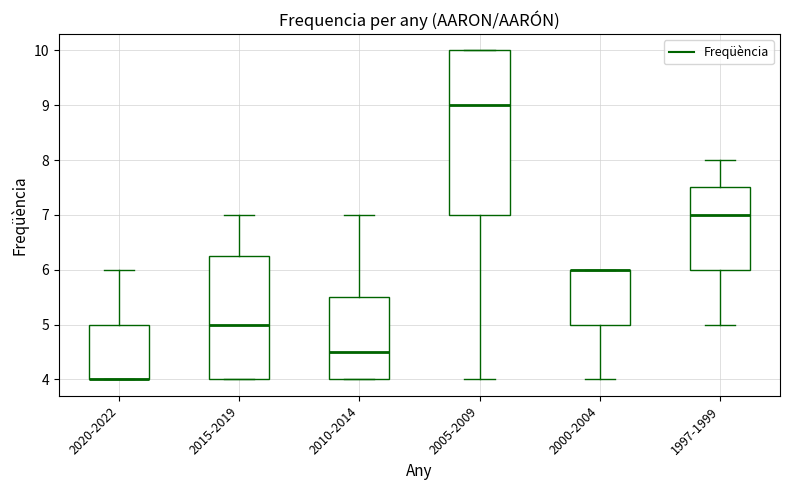

Reading left to right, transcribe this box plot: for each box, give where its median line is, the range the box spans, and where its two whiskers end, as read against the y-axis. The values are not printed on the chart, so give them approximately, as read against the axis.

2020-2022: median 4.0 (drawn on the box's lower edge), box 4.0 to 5.0, whiskers 4.0 to 6.0
2015-2019: median 5.0, box 4.0 to 6.3, whiskers 4.0 to 7.0
2010-2014: median 4.5, box 4.0 to 5.5, whiskers 4.0 to 7.0
2005-2009: median 9.0, box 7.0 to 10.0, whiskers 4.0 to 10.0
2000-2004: median 6.0 (drawn on the box's upper edge), box 5.0 to 6.0, whiskers 4.0 to 6.0
1997-1999: median 7.0, box 6.0 to 7.5, whiskers 5.0 to 8.0